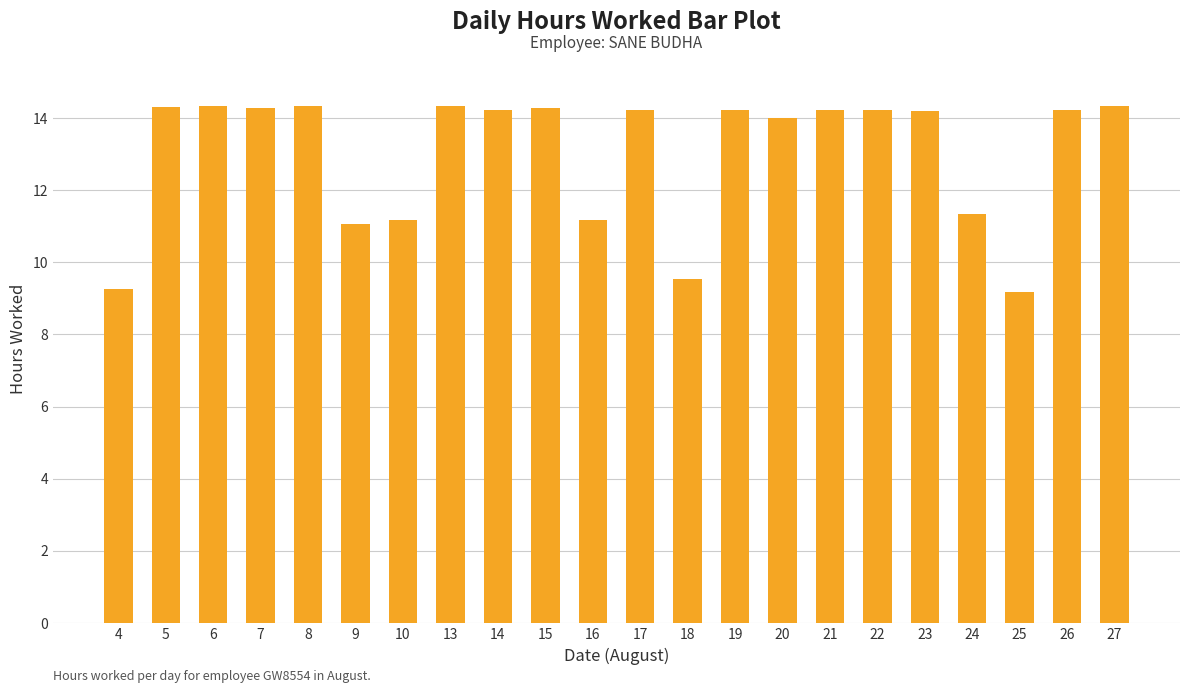

What is the greatest value displayed?

14.3